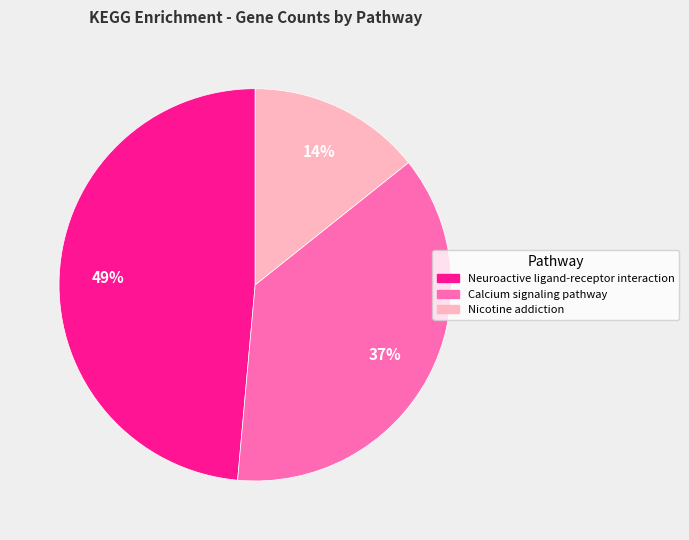

Is it true that Neuroactive ligand-receptor interaction is 58% of the pie?

False